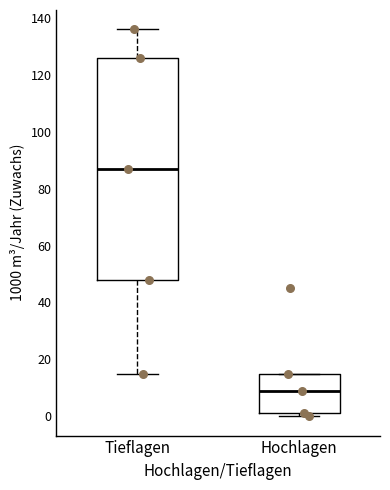

Which box's median line is the lowest?

Hochlagen